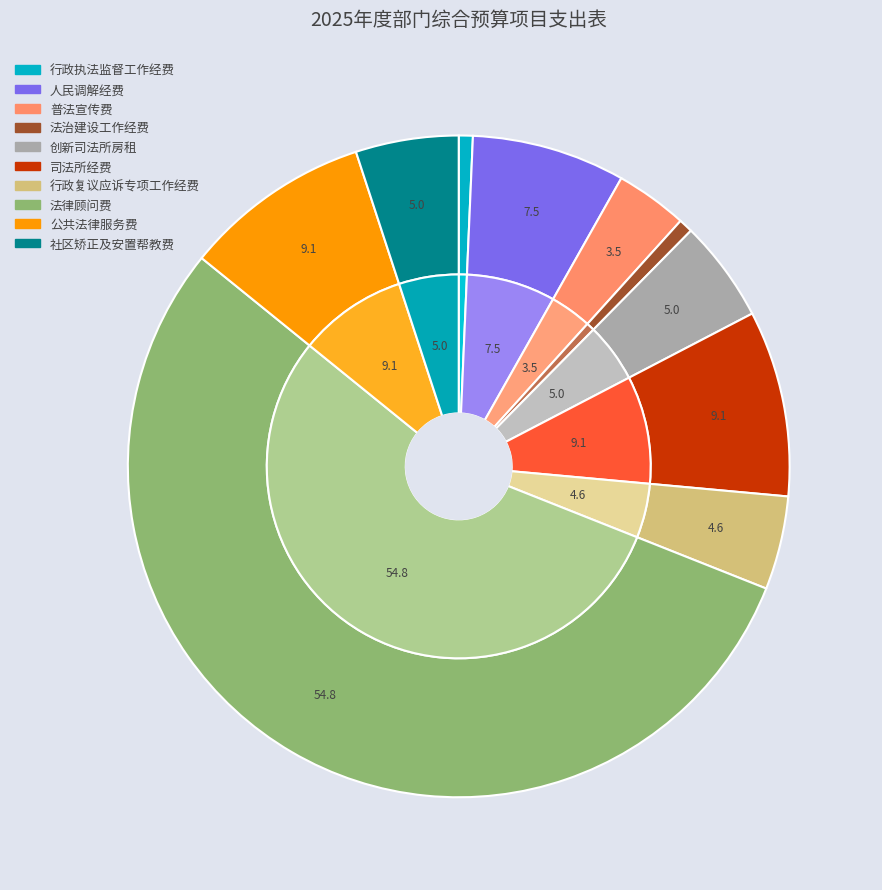

Which category has the smallest portion of the pie?

行政执法监督工作经费